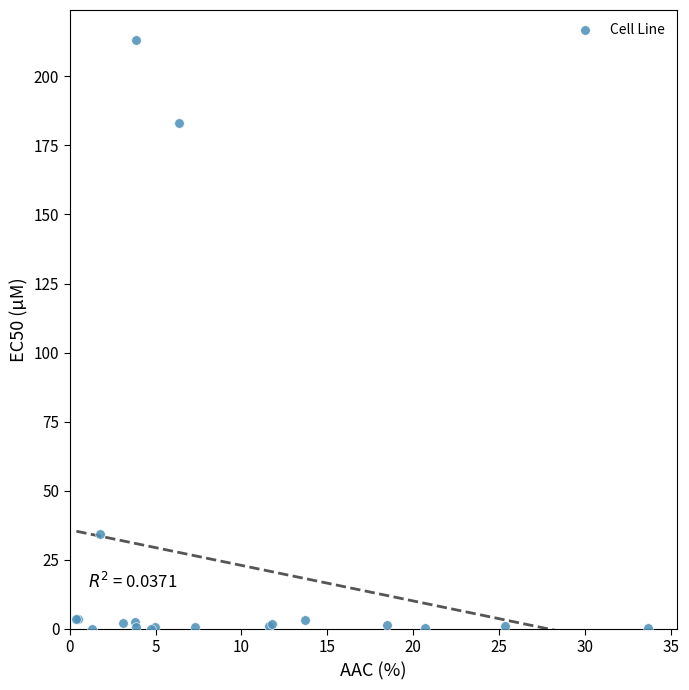

What Y value in the scatter plot is closest to 106?

34.5